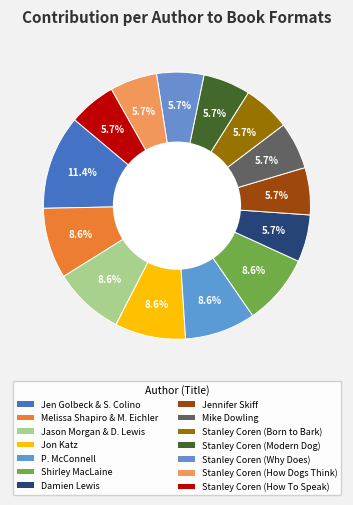

Is the sum of Stanley Coren (Why Does) and Stanley Coren (Born to Bark) greater than half?

No